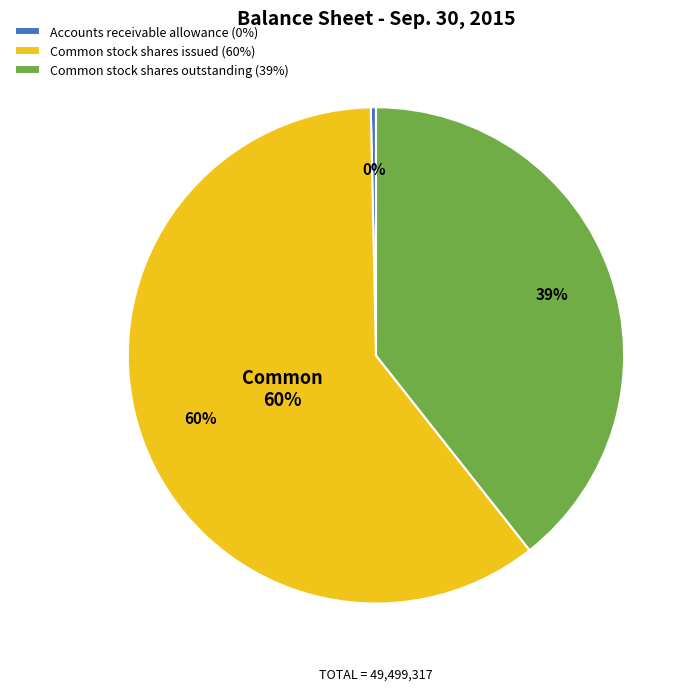

To the nearest percent, what is the combined percentage of Common stock shares issued and Common stock shares outstanding?

100%